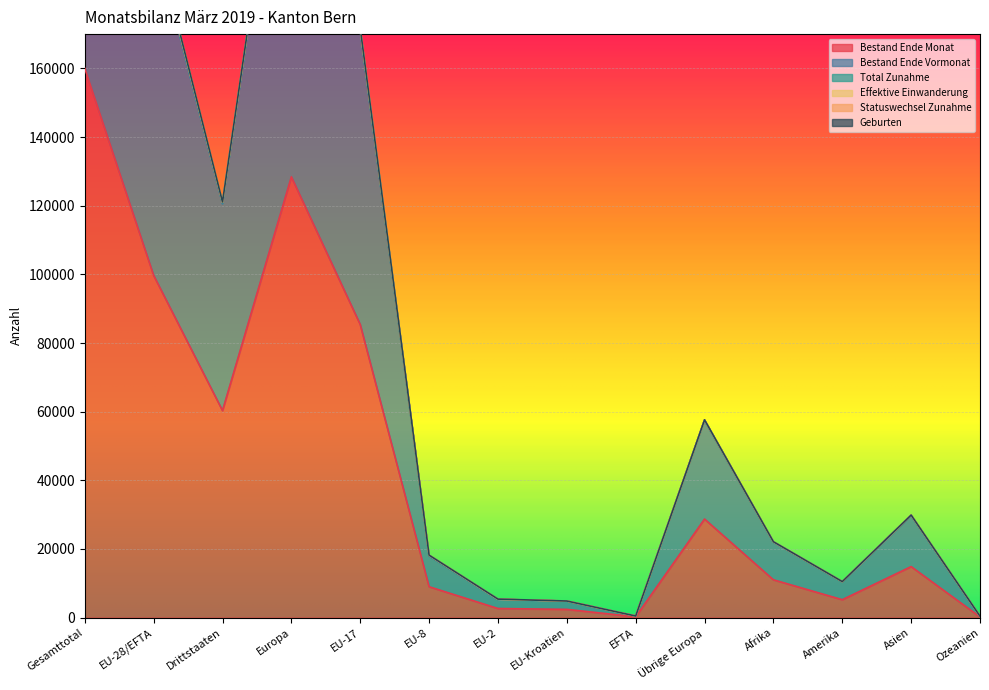

What is the sum of the Total Zunahme values at EU-2 and EU-17?

177090